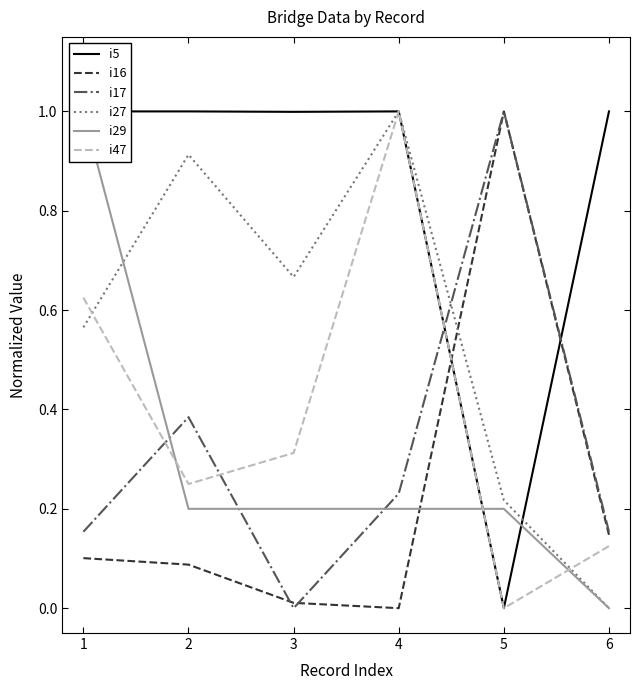

After their last crossing, which series has the higher values: i5 or i29?

i5